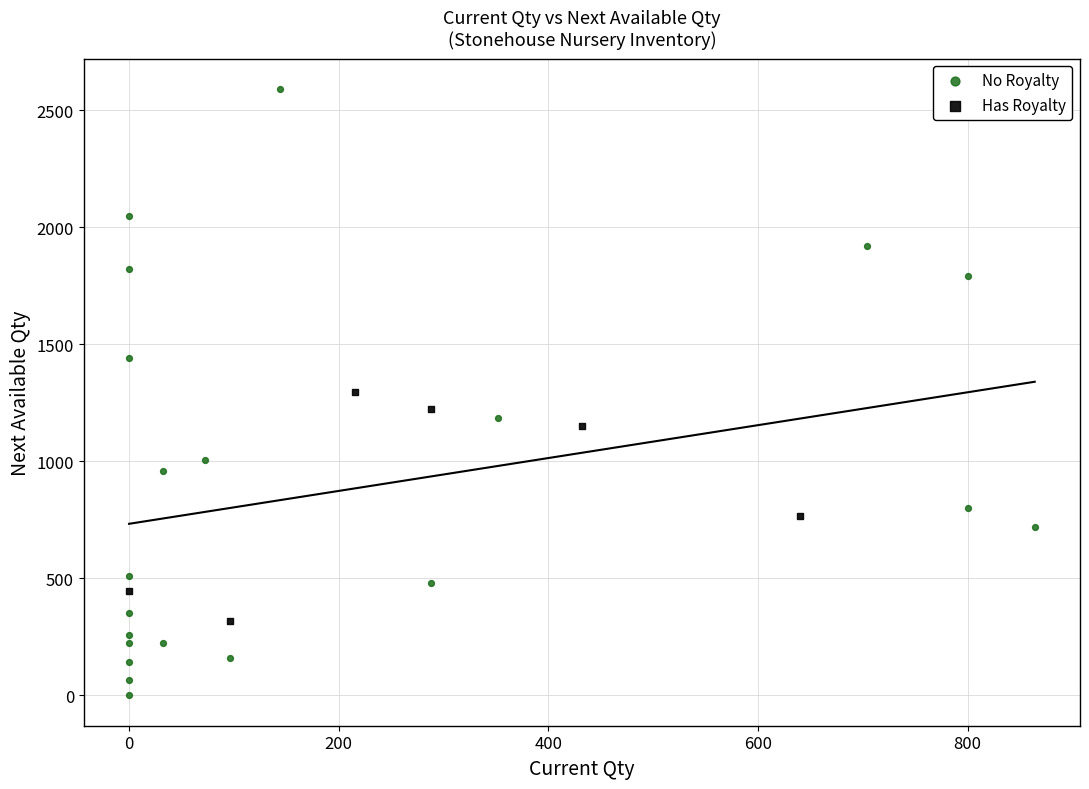

Which series contains the highest Y value?

No Royalty